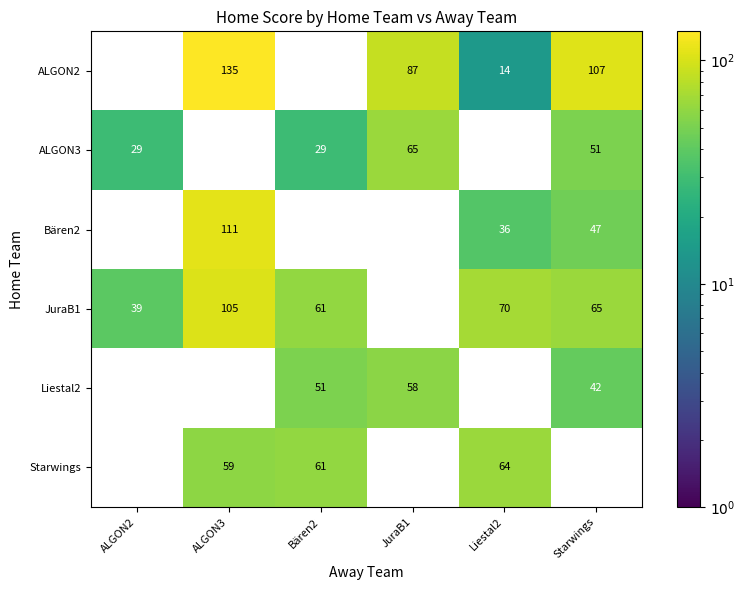

Which category has the highest value across all series?

ALGON3